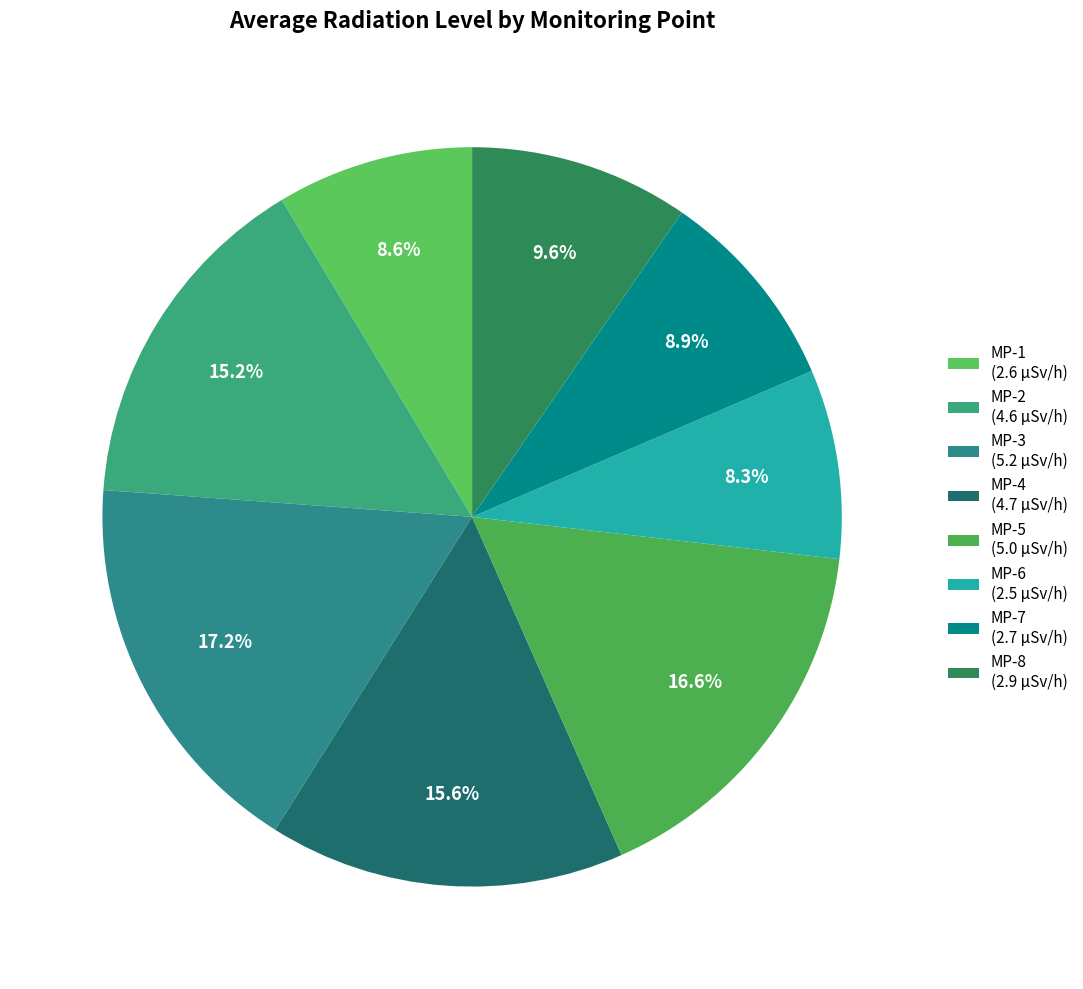

Between MP-3 and MP-6, which is larger?

MP-3